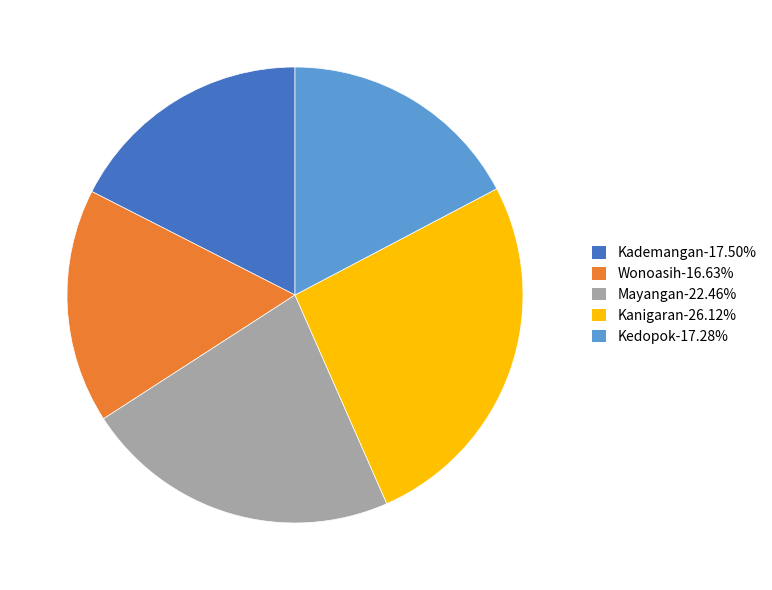

Does any single category account for the majority?

No